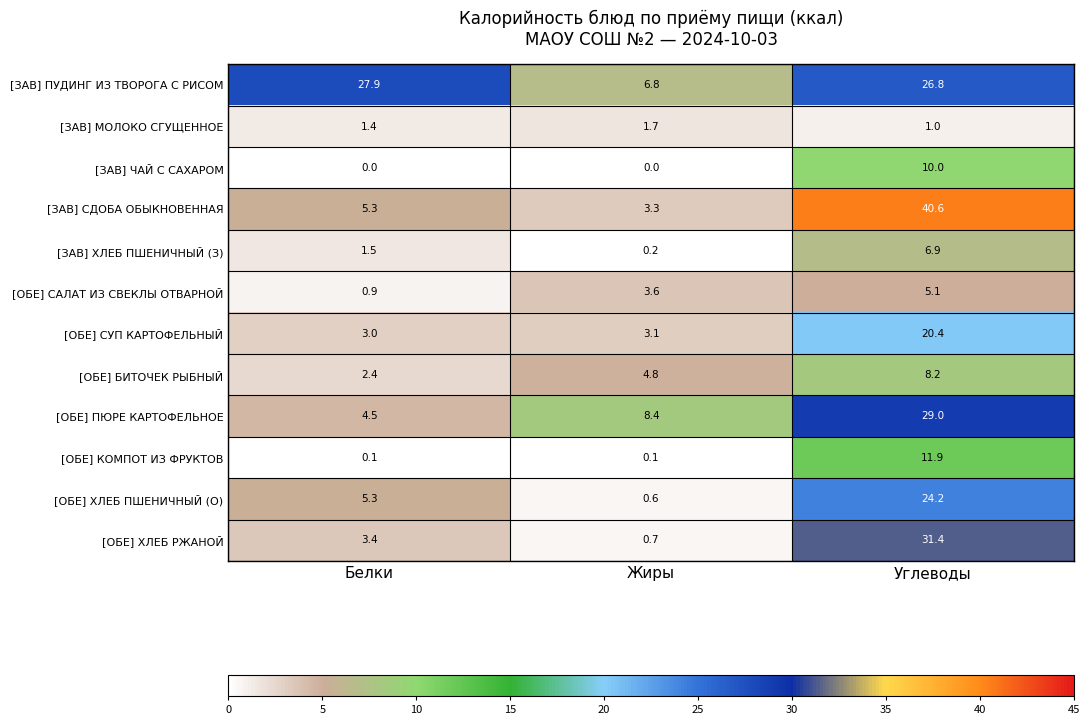

At which category is the sum across all series the highest?

Углеводы